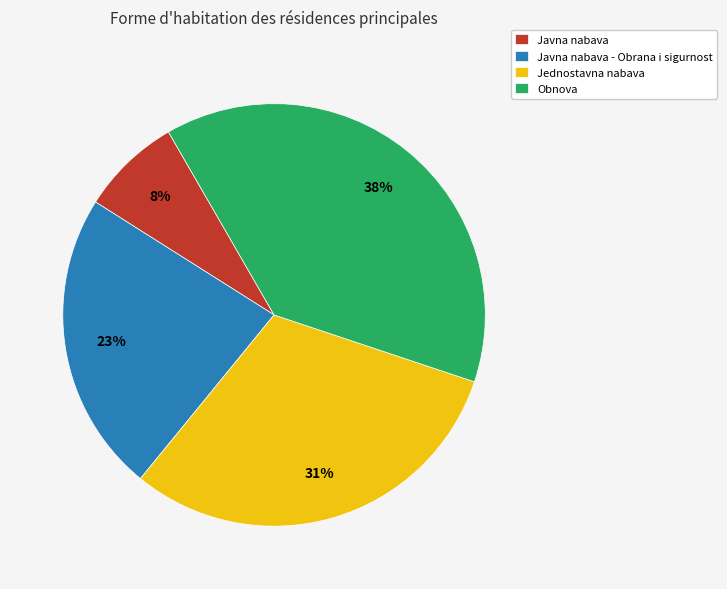

Is the sum of Javna nabava - Obrana i sigurnost and Jednostavna nabava greater than half?

Yes